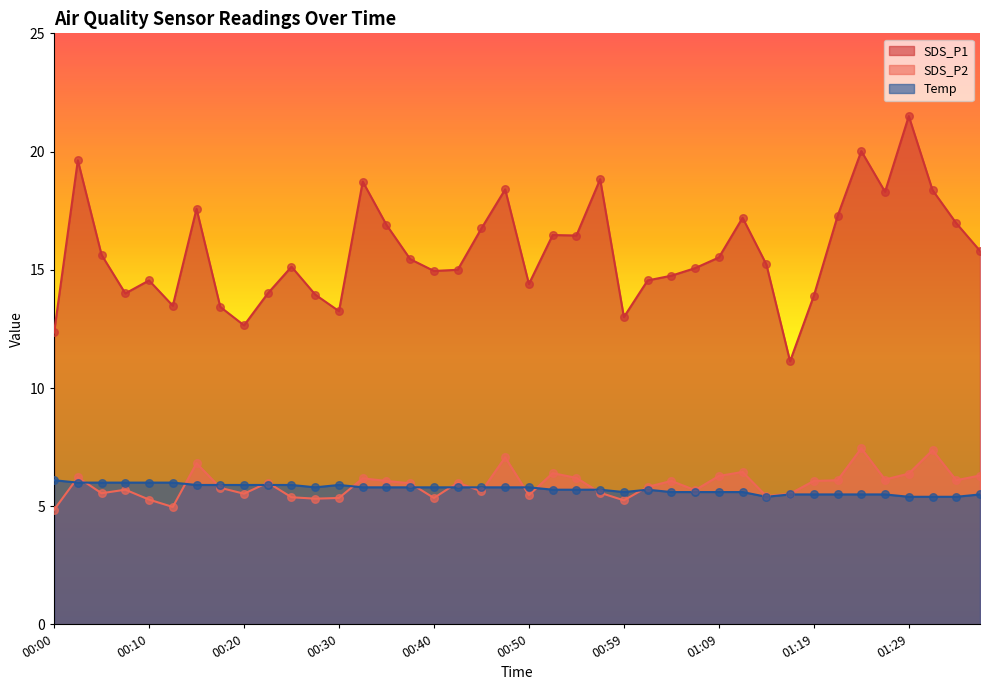

What is the total value across all series at 00:00?

23.3